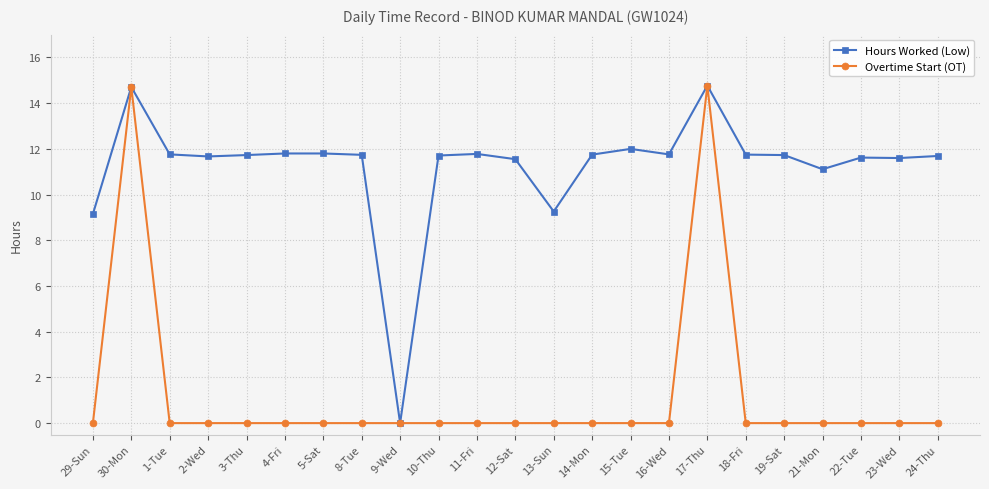

Count the number of data series in this chart.

2